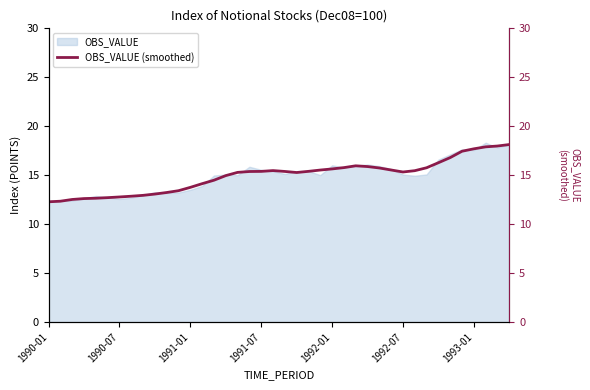

The value at 11 is 7.2. True or false?

False